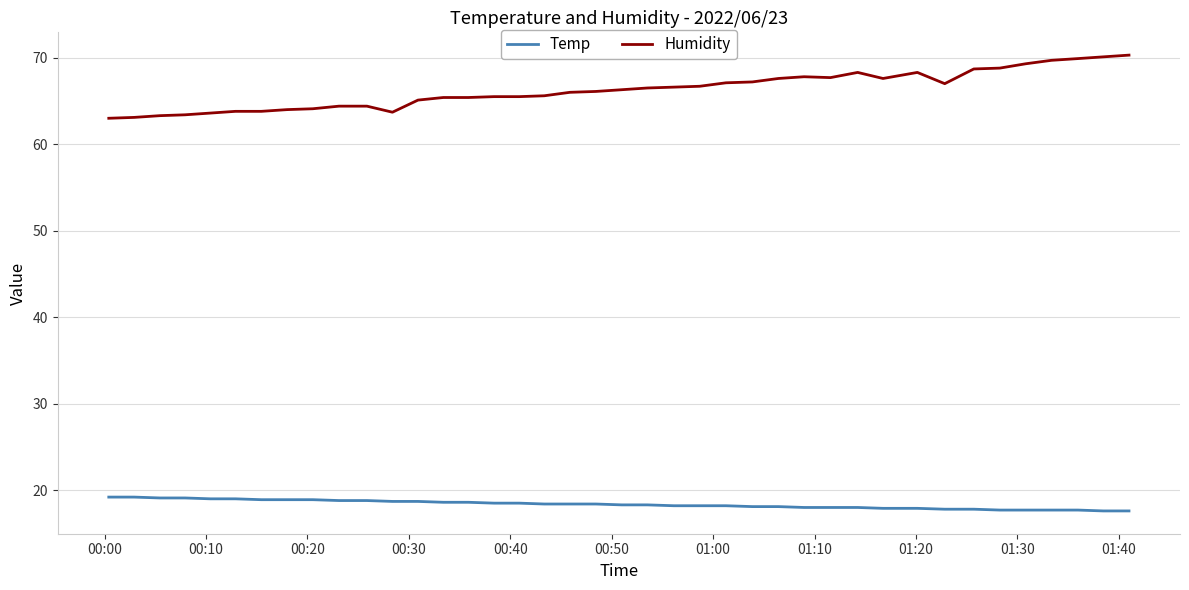

Which series has the widest spread of values?

Humidity